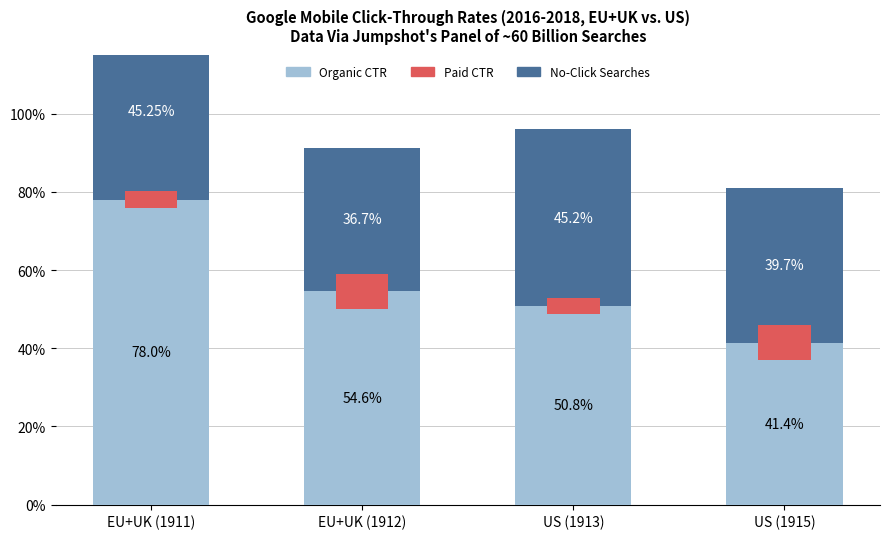

What is the smallest value displayed?

36.7